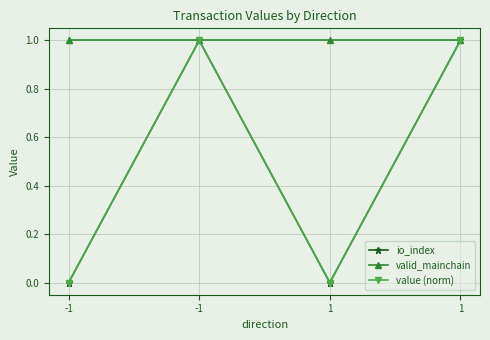

Where is io_index nearest to the value 0?

-1